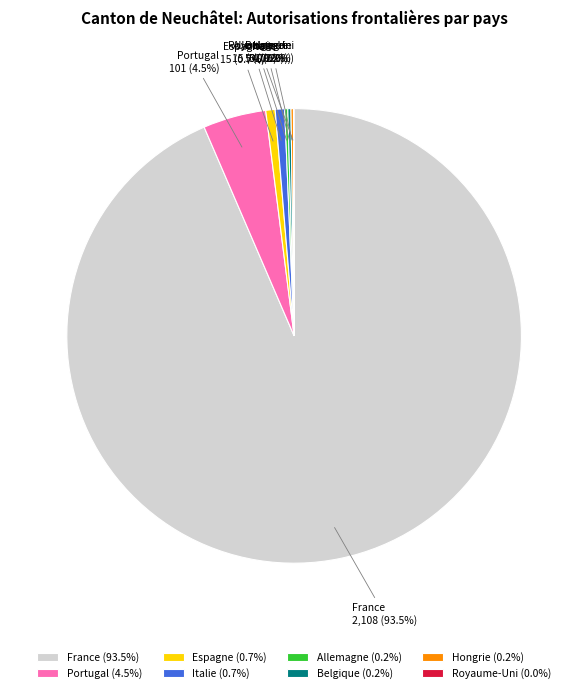

Which has a higher value, France or Portugal?

France